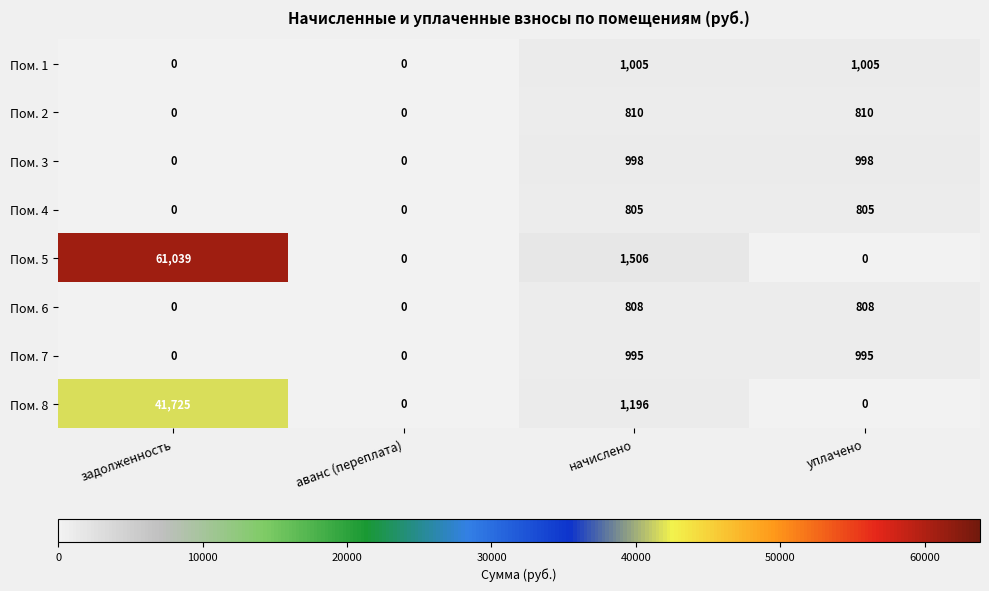

At which label does Пом. 8 first exceed 1196?

задолженность